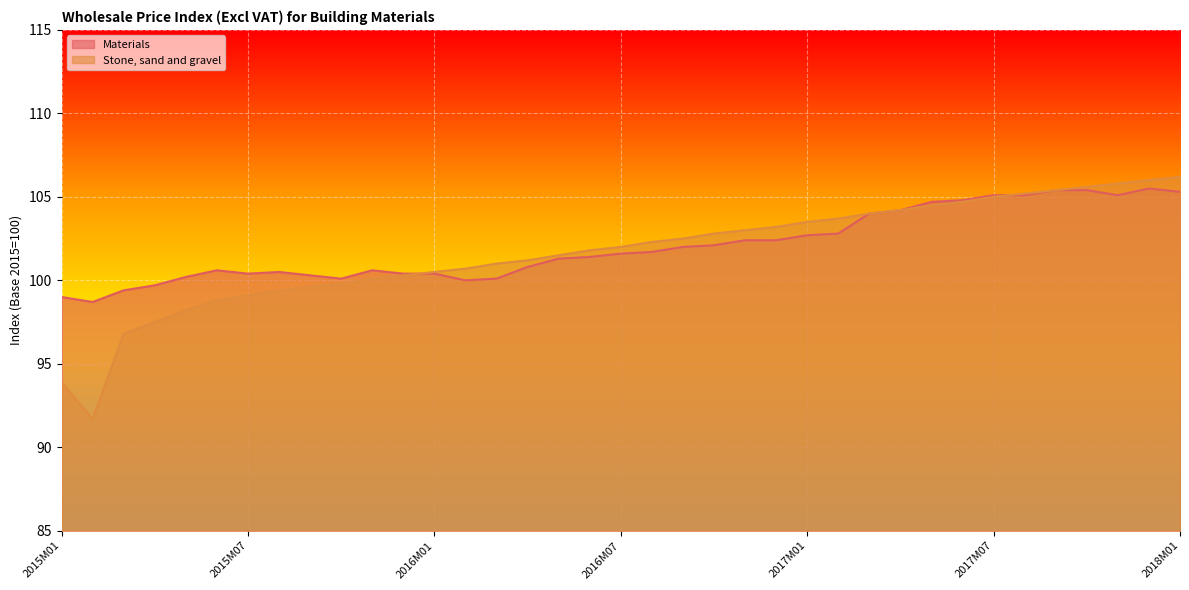

What is the difference between the highest and lowest values at 2016M08?

0.6